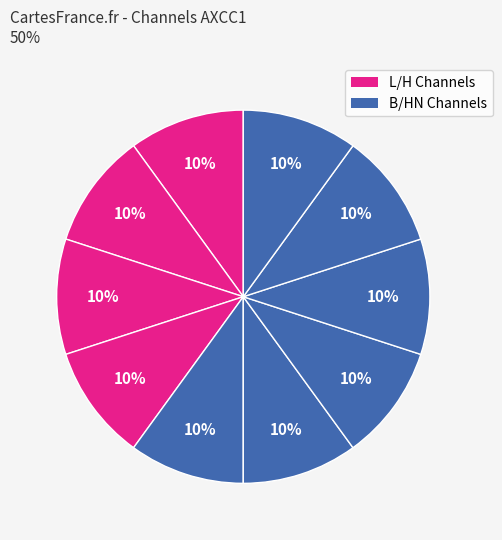

Count the number of slices in the pie.

10